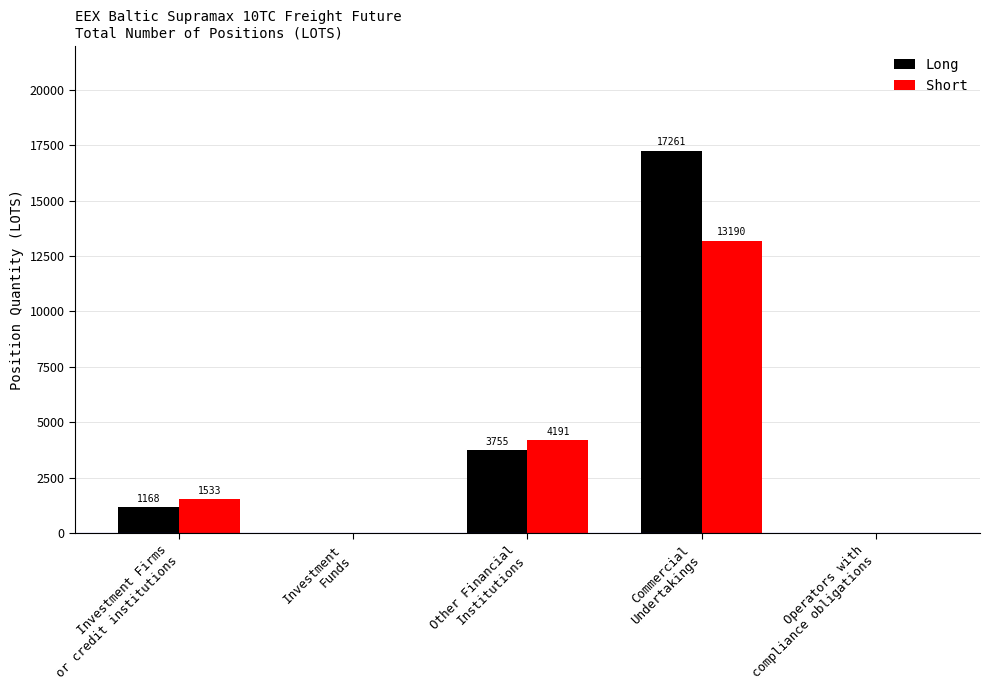

At which label does Long first exceed 1167?

Investment Firms
or credit institutions